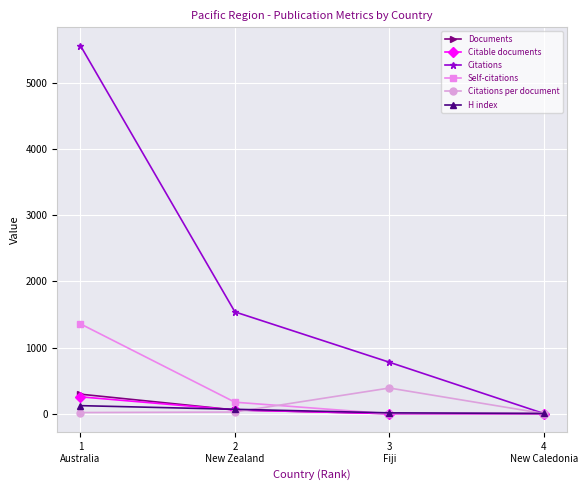

What is the label of the 4th point from the left?

4
New Caledonia